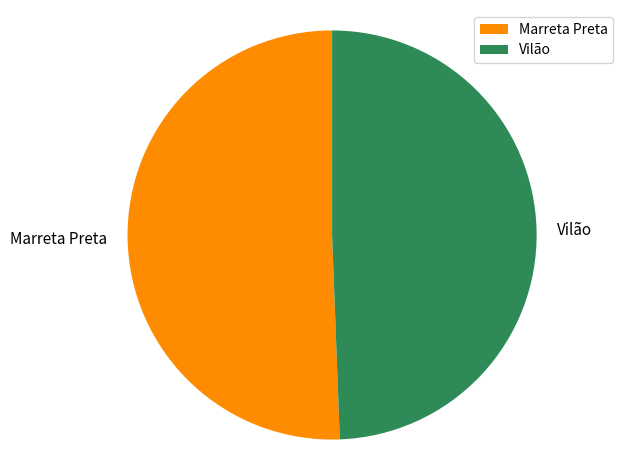

Is the sum of Vilão and Marreta Preta greater than half?

Yes